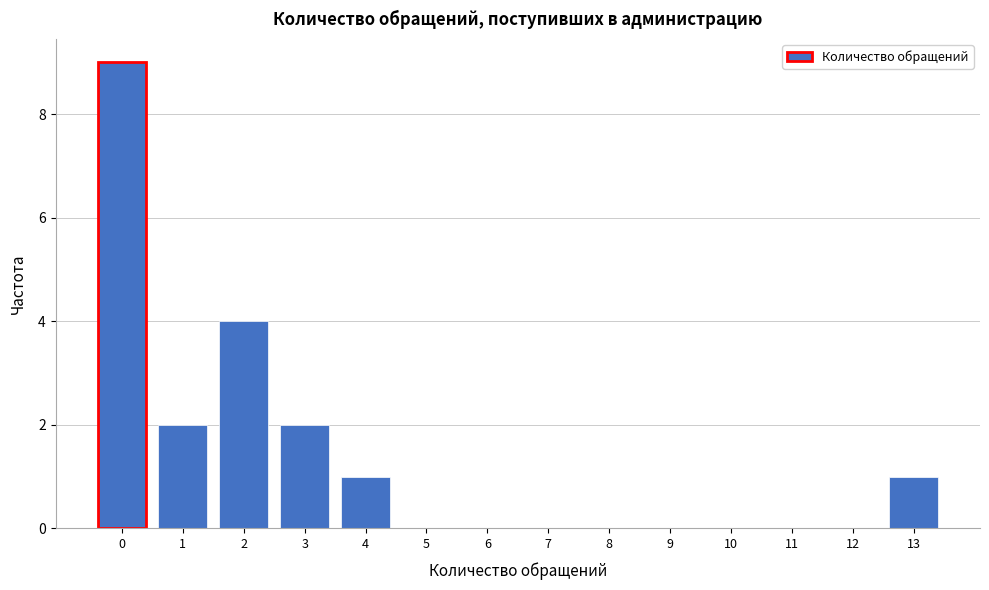

Reading left to right, list all the values displayed in this chart.

0=9	1=2	2=4	3=2	4=1	5=0	6=0	7=0	8=0	9=0	10=0	11=0	12=0	13=1